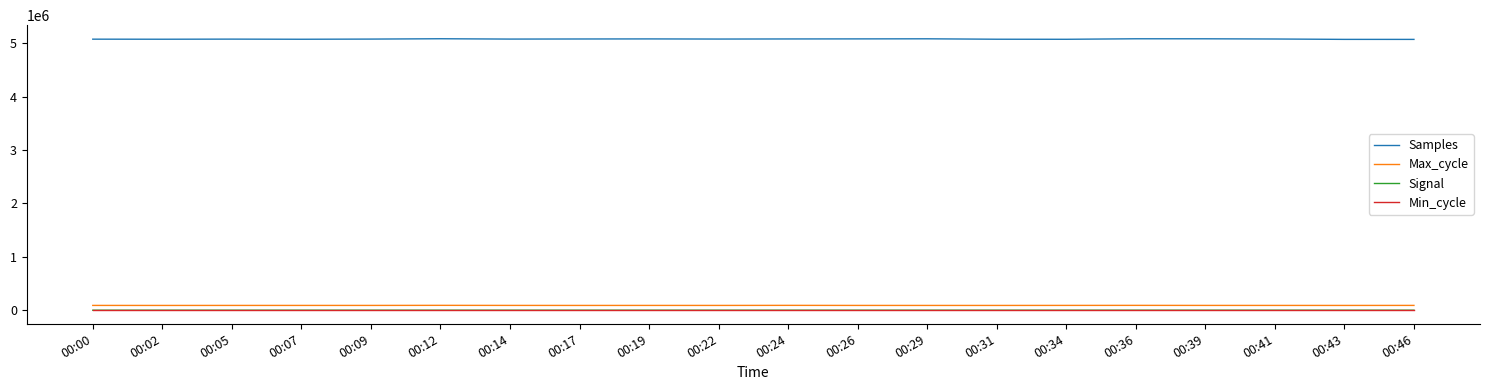

What is the lowest value of the Samples series?

5073234